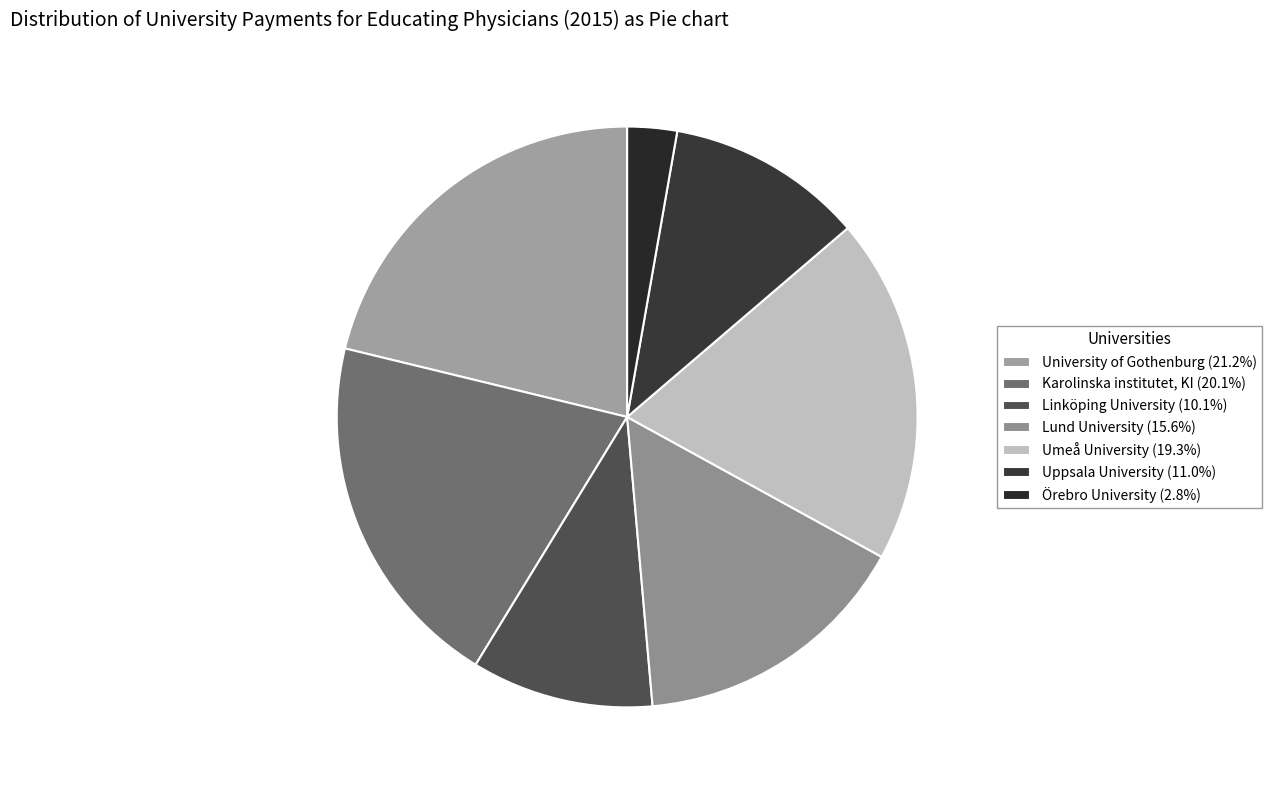

Is there a majority slice in this chart?

No